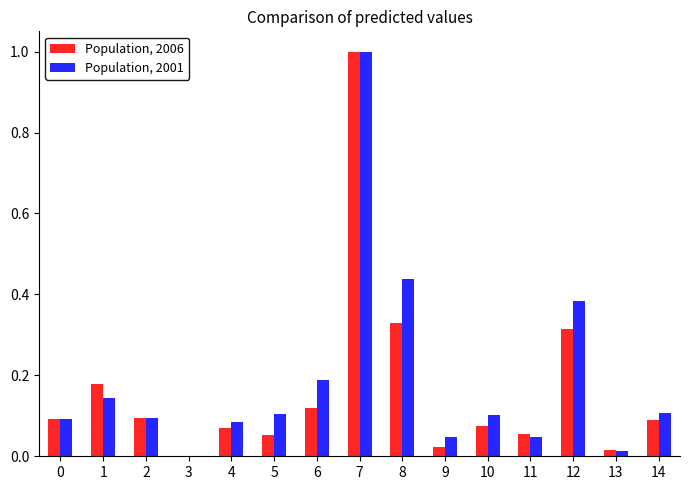

Which series has the largest total across all categories?

Population, 2001